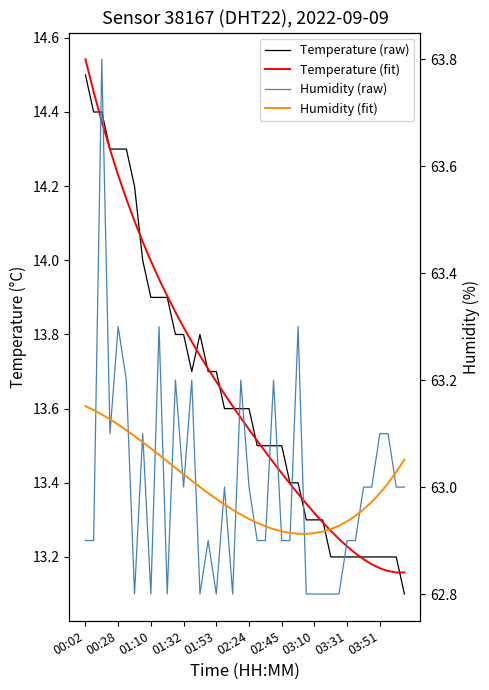

What is the difference between the maximum and minimum values in the Humidity (raw) series?

1.0